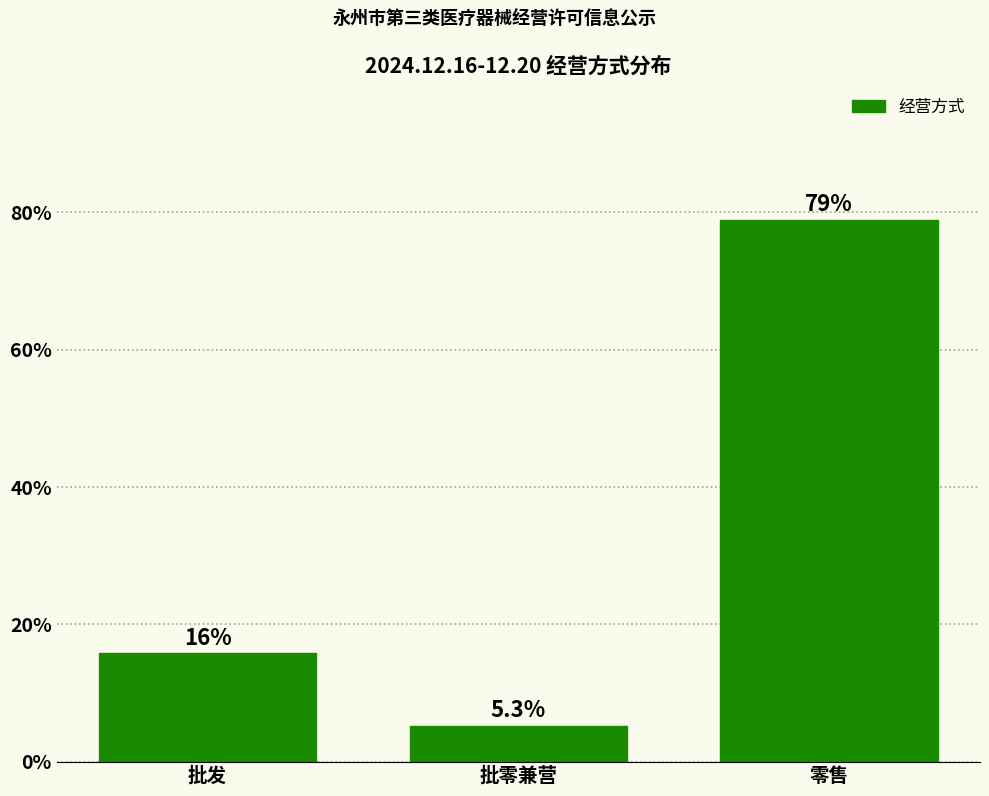

Reading left to right, list all the values displayed in this chart.

15.8	5.3	78.9